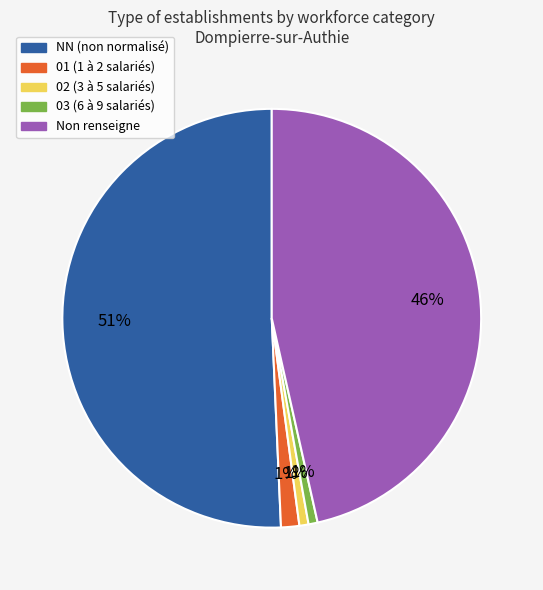

To the nearest percent, what is the average slice percentage?

20%